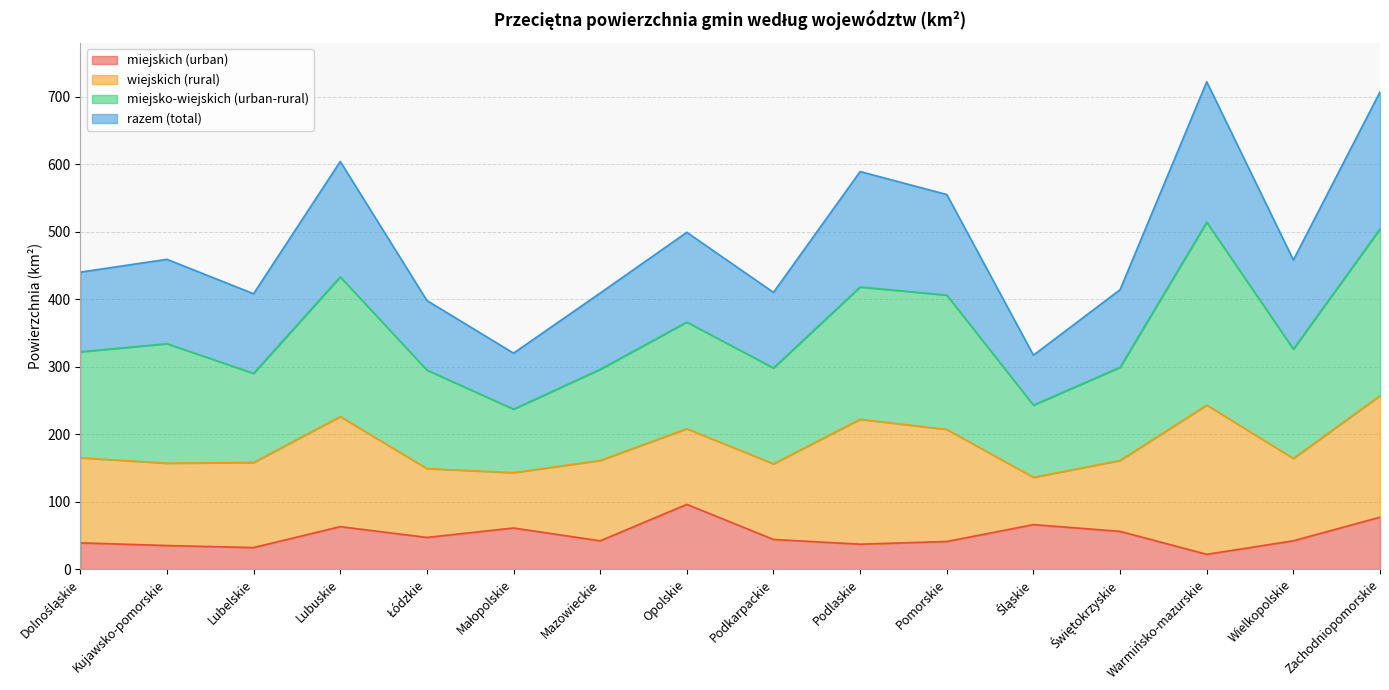

What is the highest value of the miejskich (urban) series?

96